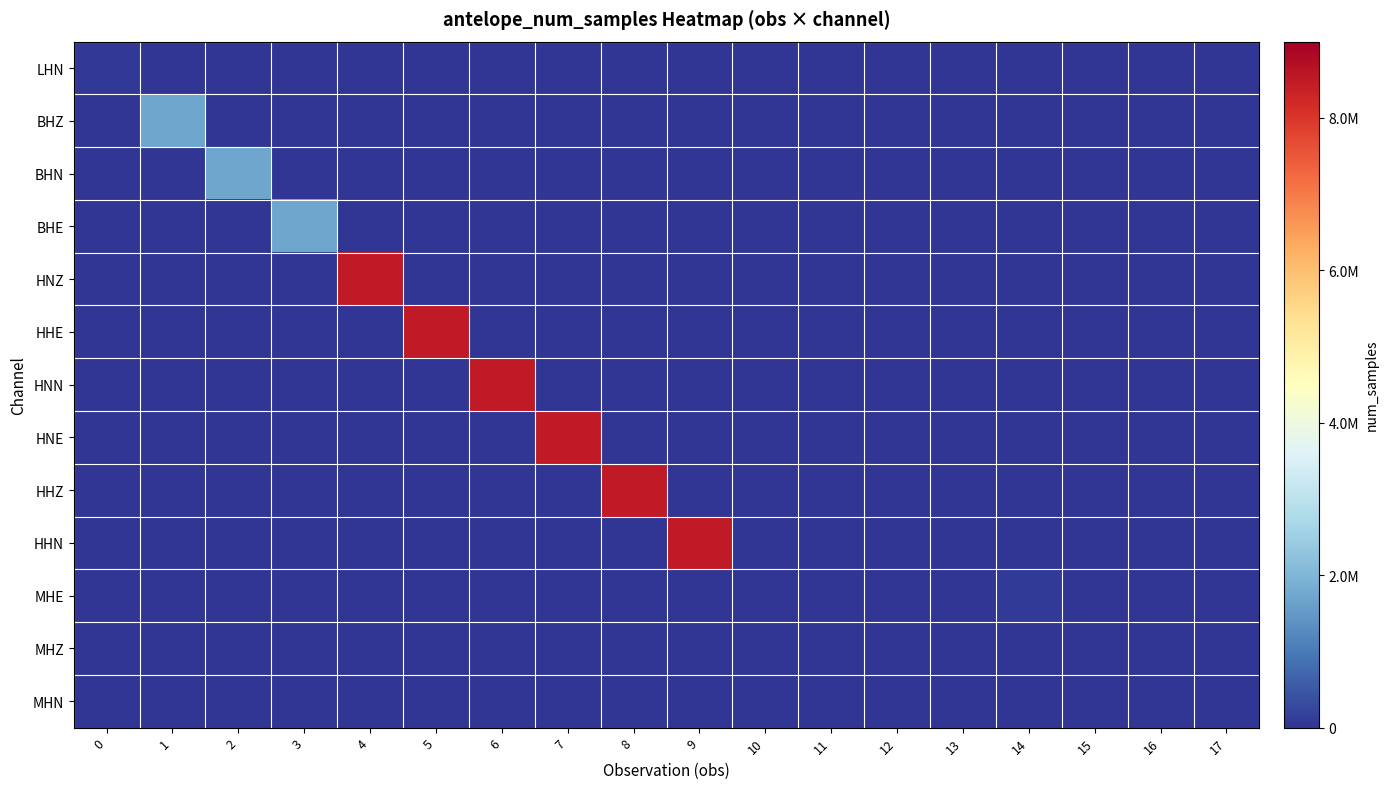

Reading left to right, transcribe all the data shown in this chart.

LHN: 0=48580	1=0	2=0	3=0	4=0	5=0	6=0	7=0	8=0	9=0	10=0	11=0	12=0	13=0	14=0	15=0	16=0	17=0
BHZ: 0=0	1=1699048	2=0	3=0	4=0	5=0	6=0	7=0	8=0	9=0	10=0	11=0	12=0	13=0	14=0	15=0	16=0	17=0
BHN: 0=0	1=0	2=1698898	3=0	4=0	5=0	6=0	7=0	8=0	9=0	10=0	11=0	12=0	13=0	14=0	15=0	16=0	17=0
BHE: 0=0	1=0	2=0	3=1698848	4=0	5=0	6=0	7=0	8=0	9=0	10=0	11=0	12=0	13=0	14=0	15=0	16=0	17=0
HNZ: 0=0	1=0	2=0	3=0	4=8495136	5=0	6=0	7=0	8=0	9=0	10=33308	11=0	12=0	13=0	14=0	15=0	16=0	17=0
HHE: 0=0	1=0	2=0	3=0	4=0	5=8494752	6=0	7=0	8=0	9=0	10=0	11=0	12=0	13=0	14=0	15=0	16=0	17=0
HNN: 0=0	1=0	2=0	3=0	4=0	5=0	6=8494204	7=0	8=0	9=0	10=0	11=0	12=0	13=0	14=0	15=0	16=0	17=0
HNE: 0=0	1=0	2=0	3=0	4=0	5=0	6=0	7=8493792	8=0	9=0	10=0	11=0	12=0	13=0	14=0	15=0	16=0	17=0
HHZ: 0=0	1=0	2=0	3=0	4=0	5=0	6=0	7=0	8=8494264	9=0	10=0	11=0	12=0	13=0	14=0	15=0	16=0	17=0
HHN: 0=0	1=0	2=0	3=0	4=0	5=0	6=0	7=0	8=0	9=8494230	10=0	11=0	12=0	13=0	14=0	15=0	16=0	17=0
MHE: 0=0	1=0	2=0	3=0	4=0	5=0	6=0	7=0	8=0	9=0	10=0	11=162	12=0	13=0	14=84062	15=21978	16=0	17=0
MHZ: 0=0	1=0	2=0	3=0	4=0	5=0	6=0	7=0	8=0	9=0	10=0	11=0	12=150	13=0	14=0	15=0	16=21686	17=0
MHN: 0=0	1=0	2=0	3=0	4=0	5=0	6=0	7=0	8=0	9=0	10=0	11=0	12=0	13=141	14=0	15=0	16=0	17=21594